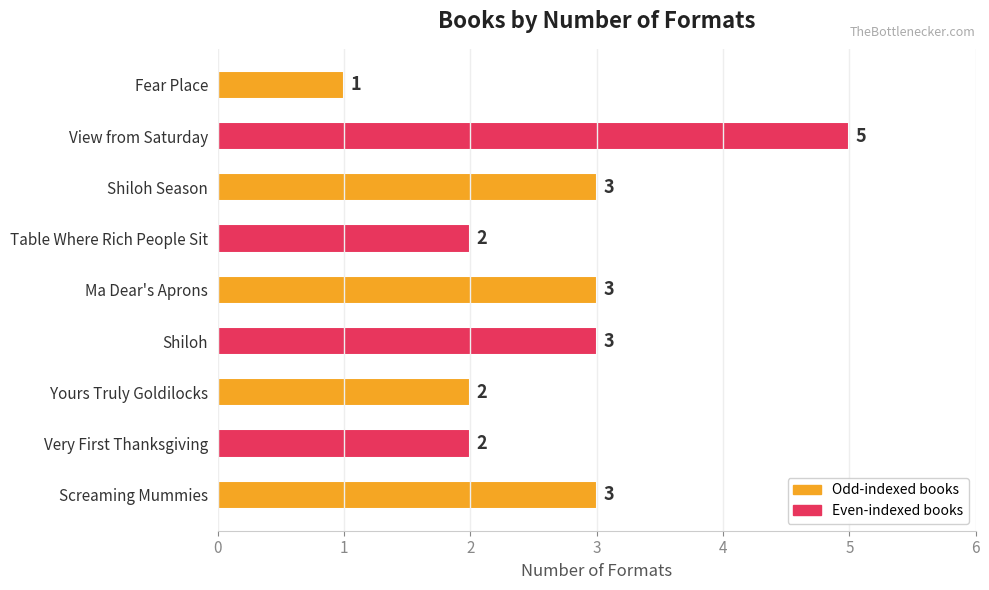

Count the values in the range 2 to 3.

7